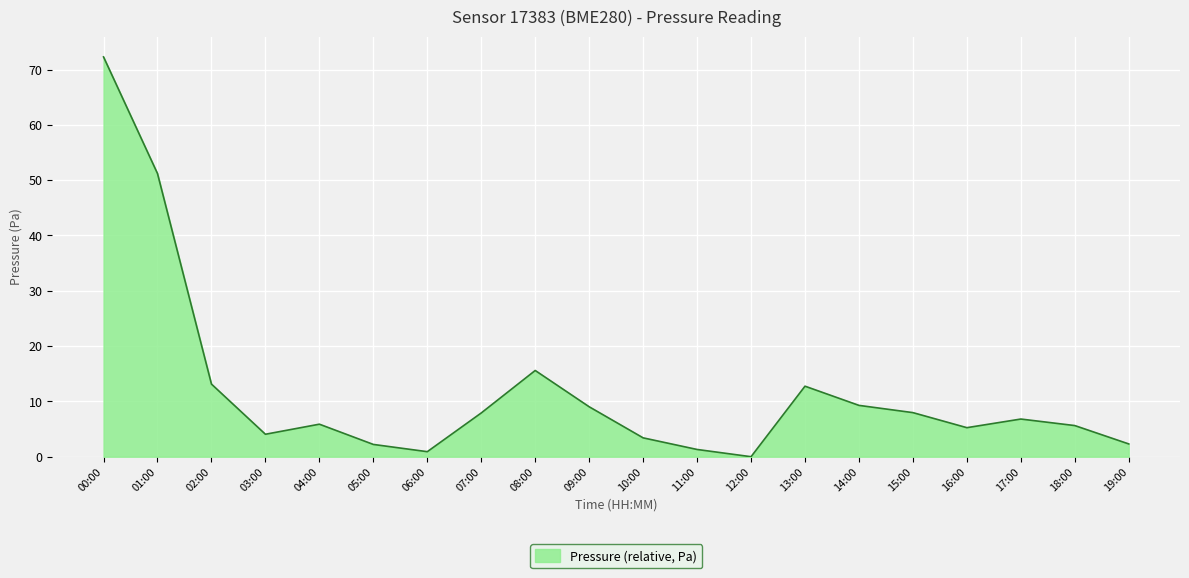

Is it true that the value at 01:00 is 77.4?

False